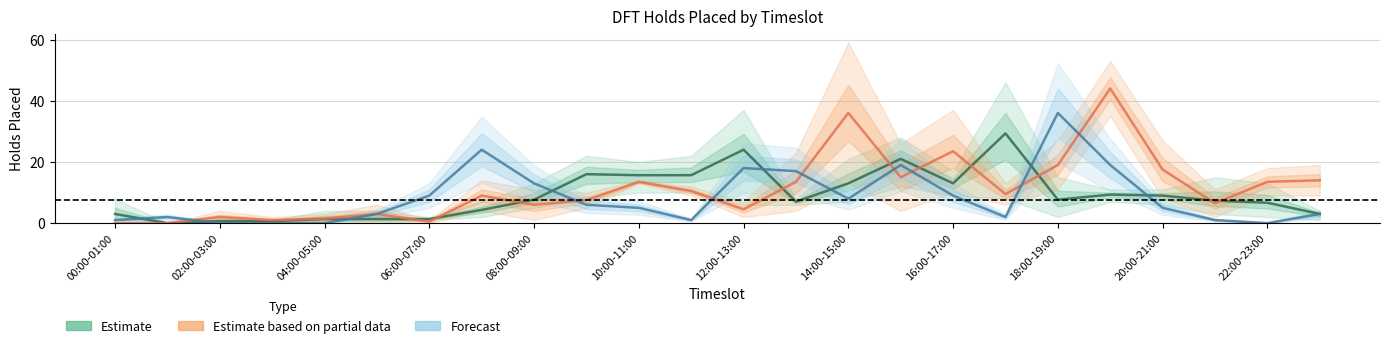

How many interior local peaks does the Estimate series have?

5